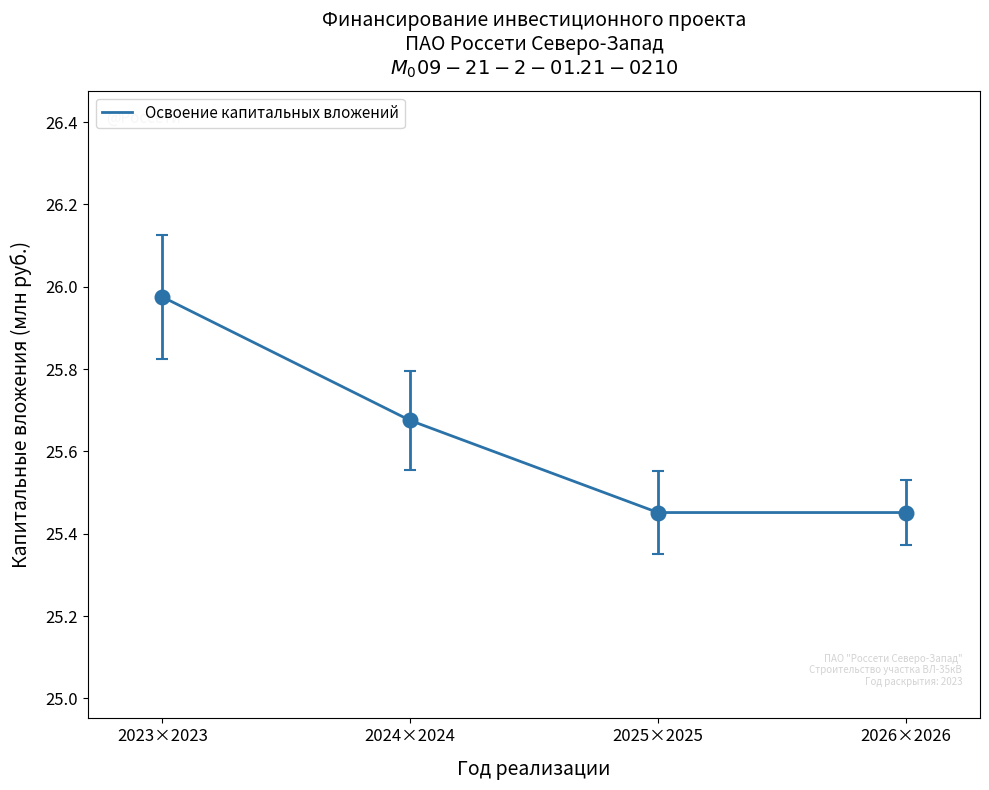

What is the difference between the values at 2024×2024 and 2023×2023?

0.3